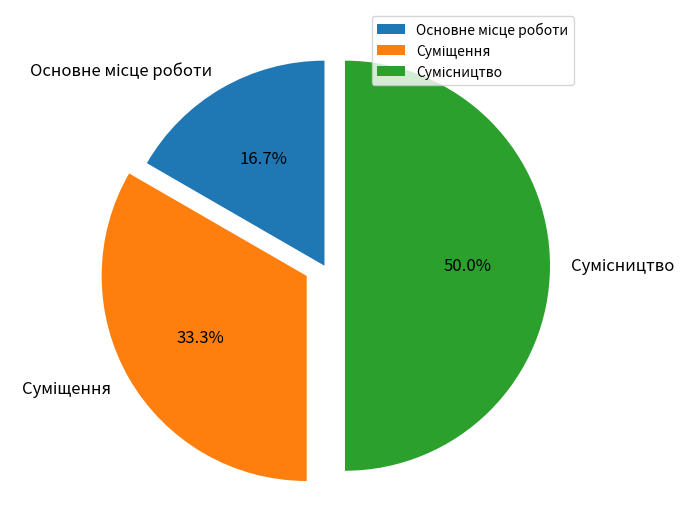

Count the number of slices in the pie.

3